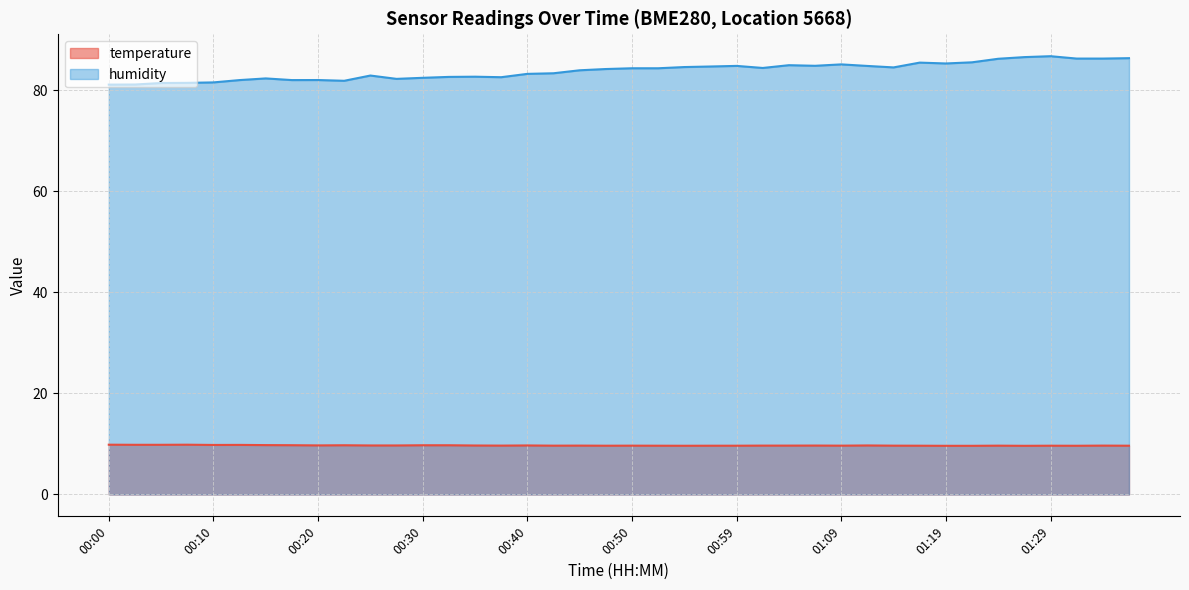

List the series in order of their overall mean, highest first.

humidity, temperature